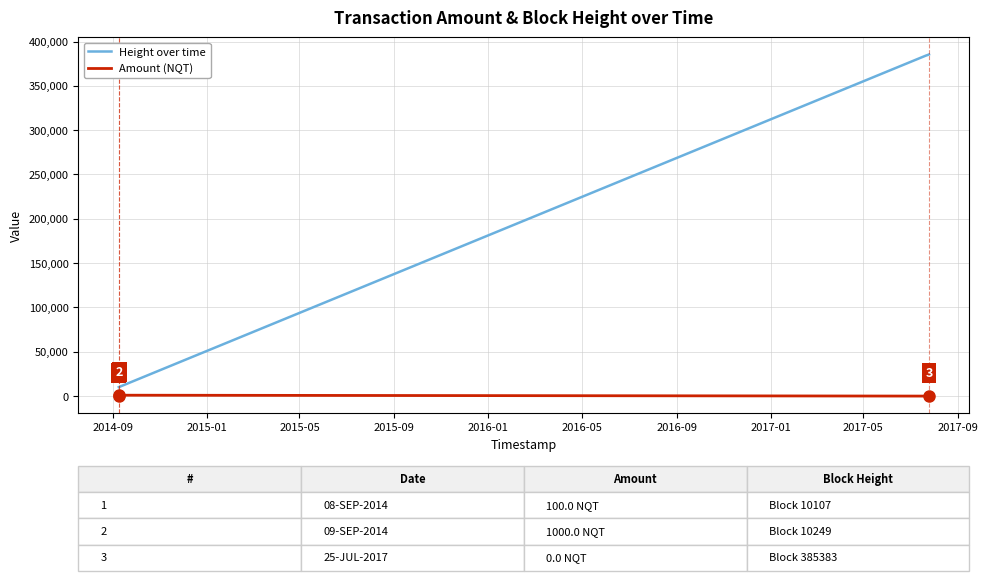

At how many categories does at least one series exceed 276099?

6